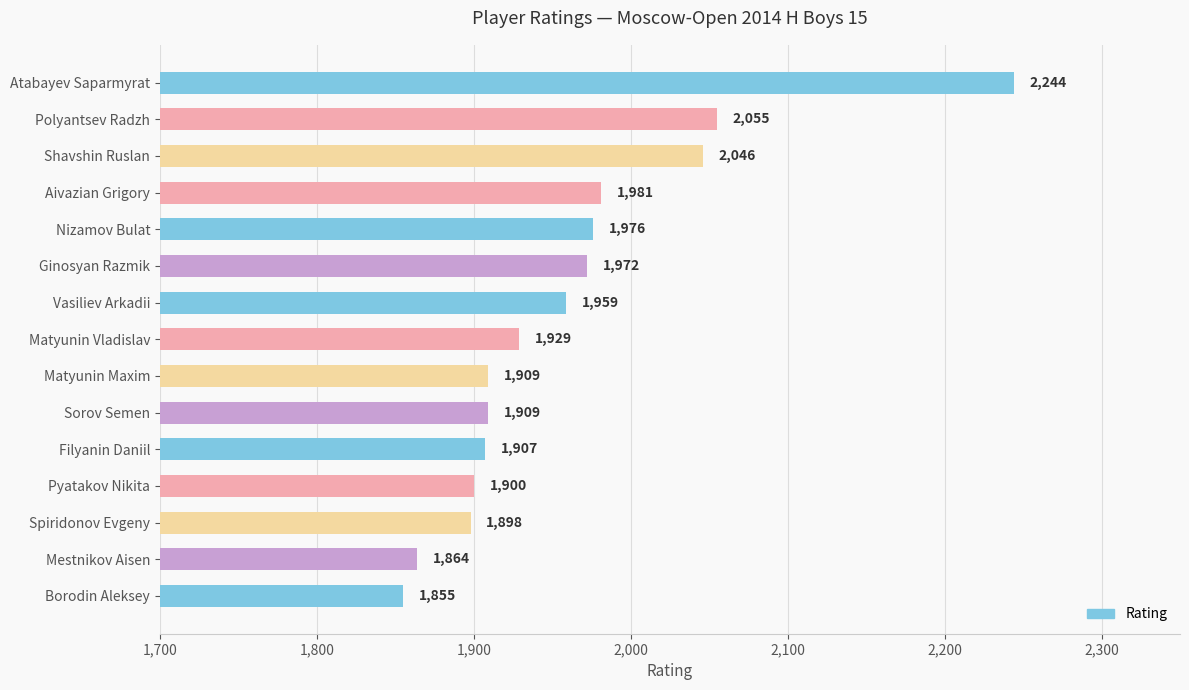

Reading top to bottom, what are all the values shown in this chart?

2244	2055	2046	1981	1976	1972	1959	1929	1909	1909	1907	1900	1898	1864	1855